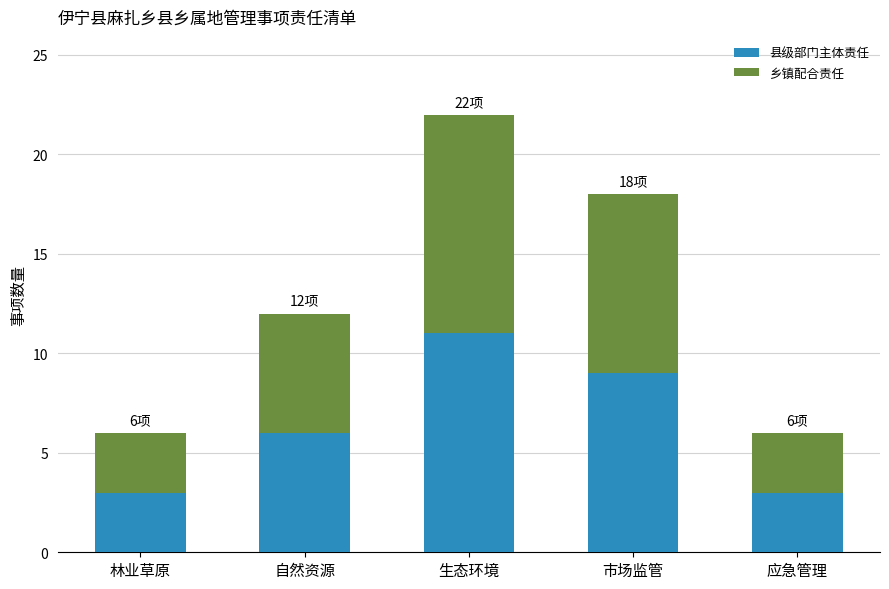

How many 县级部门主体责任 values are between 3 and 9?

4